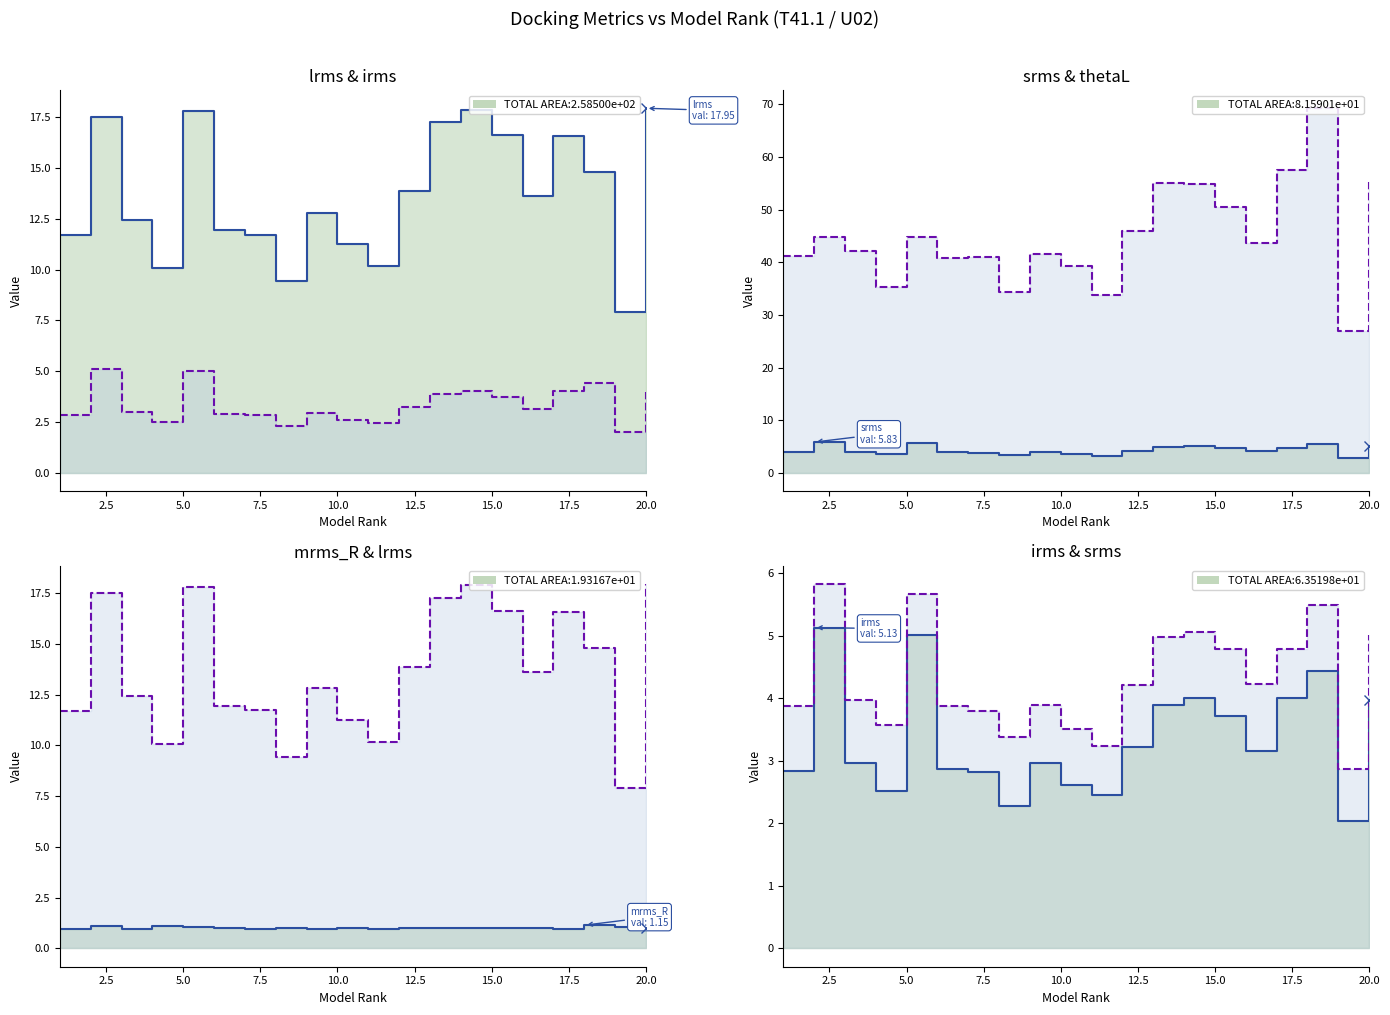

In srms, how many points are higher than both neighbors (excluding endpoints)?

5